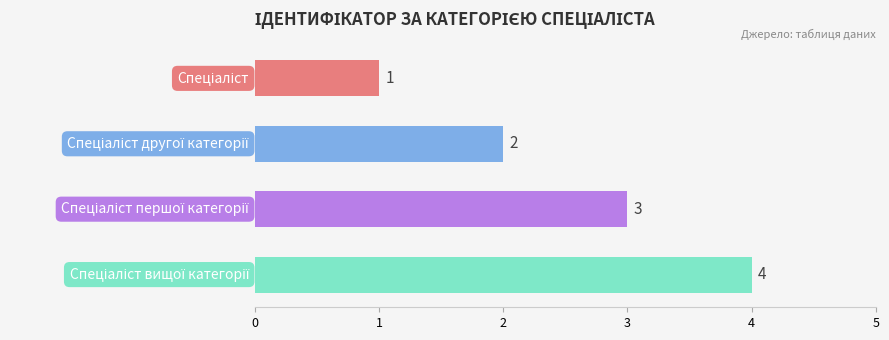

What is the maximum value shown in the chart?

4